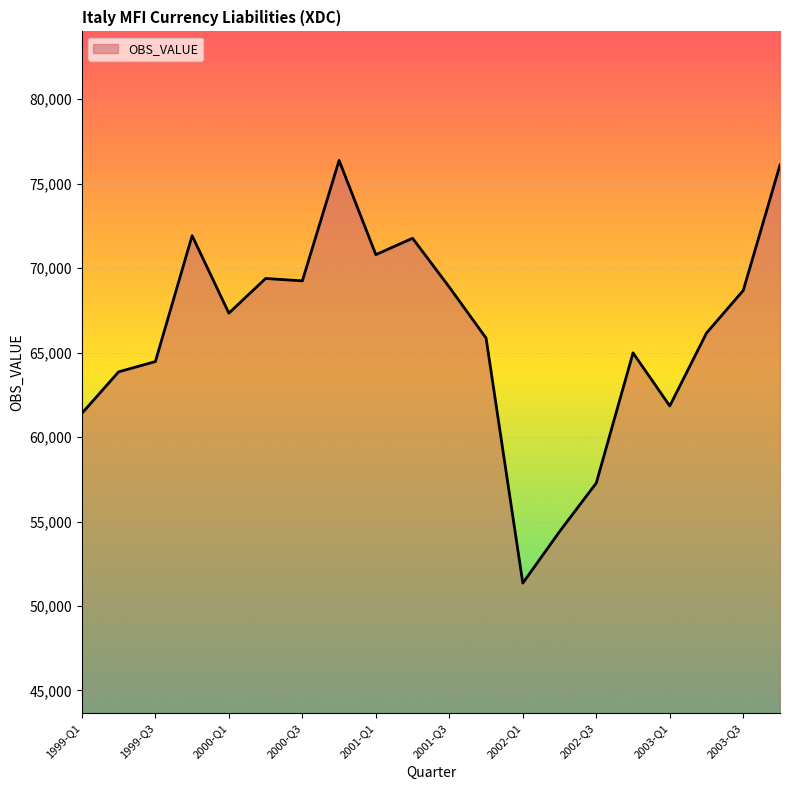

What is the minimum value shown in the chart?

51357